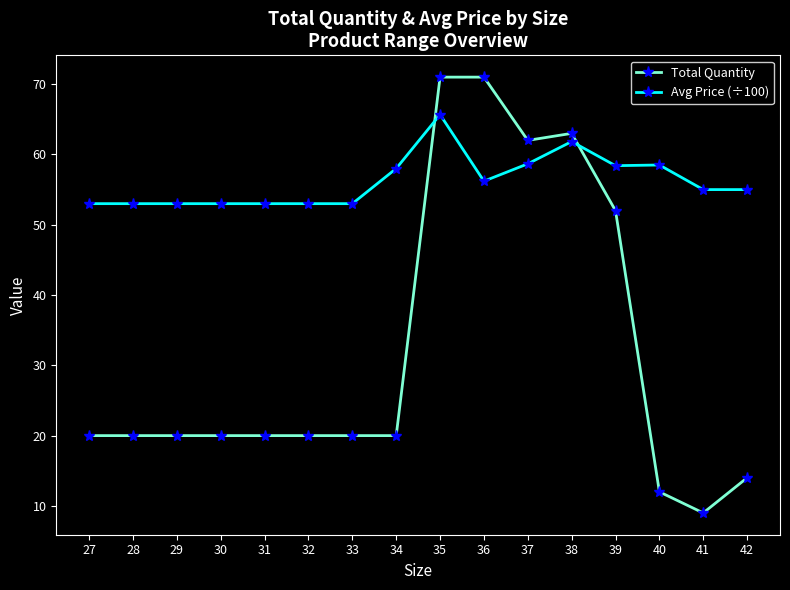

What is the difference between the maximum and minimum values in the Total Quantity series?

62.0